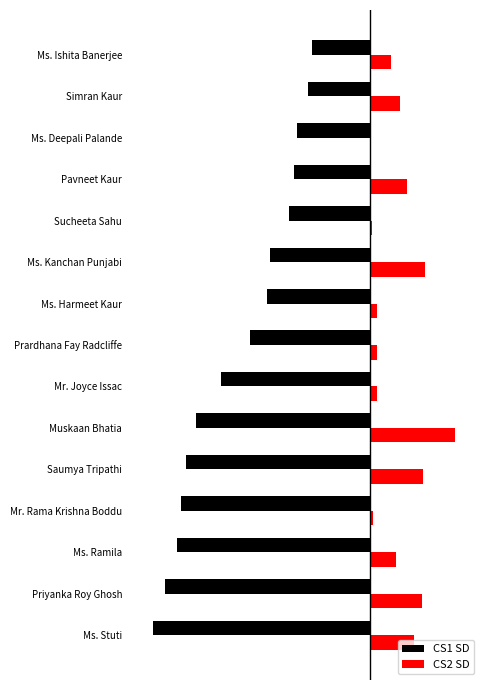

Reading left to right, extract all data points from this chart.

CS1 SD: -491	-465	-438	-428	-418	-395	-337	-271	-233	-227	-183	-172	-166	-141	-131
CS2 SD: 102	118	59	7	122	193	18	18	17	125	6	86	1	69	48